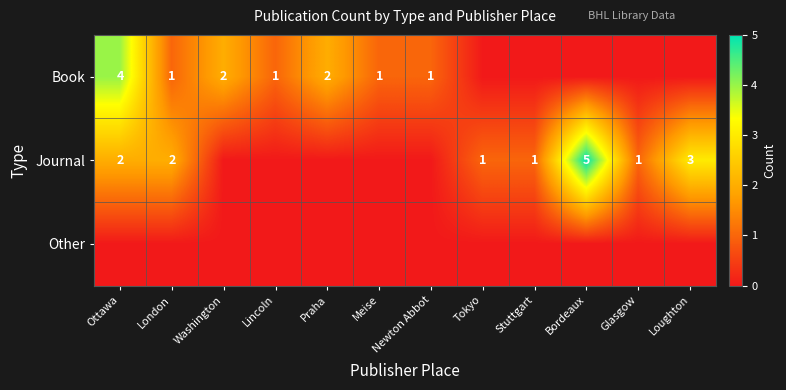

The Book series shows 2 at Praha. True or false?

True